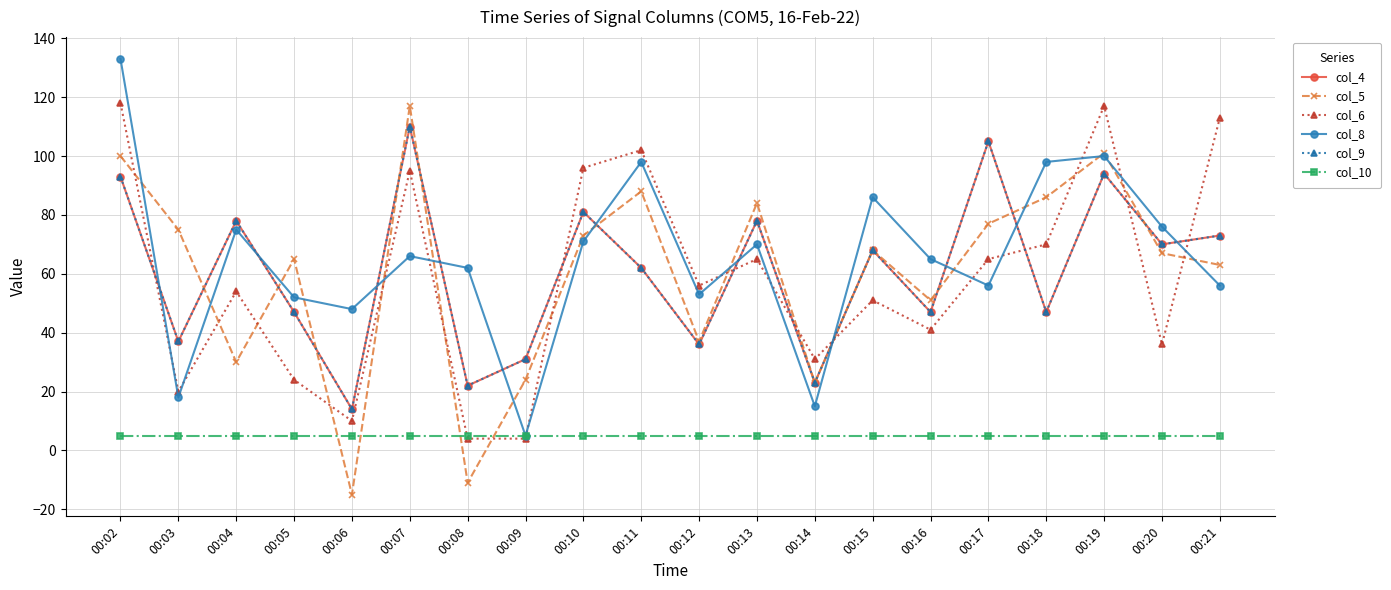

Reading right to left, what are all the values shown in this chart?

col_4: 00:21=73	00:20=70	00:19=94	00:18=47	00:17=105	00:16=47	00:15=68	00:14=23	00:13=78	00:12=36	00:11=62	00:10=81	00:09=31	00:08=22	00:07=110	00:06=14	00:05=47	00:04=78	00:03=37	00:02=93
col_5: 00:21=63	00:20=67	00:19=101	00:18=86	00:17=77	00:16=51	00:15=68	00:14=23	00:13=84	00:12=37	00:11=88	00:10=73	00:09=24	00:08=-11	00:07=117	00:06=-15	00:05=65	00:04=30	00:03=75	00:02=100
col_6: 00:21=113	00:20=36	00:19=117	00:18=70	00:17=65	00:16=41	00:15=51	00:14=31	00:13=65	00:12=56	00:11=102	00:10=96	00:09=4	00:08=4	00:07=95	00:06=10	00:05=24	00:04=54	00:03=20	00:02=118
col_8: 00:21=56	00:20=76	00:19=100	00:18=98	00:17=56	00:16=65	00:15=86	00:14=15	00:13=70	00:12=53	00:11=98	00:10=71	00:09=5	00:08=62	00:07=66	00:06=48	00:05=52	00:04=75	00:03=18	00:02=133
col_9: 00:21=73	00:20=70	00:19=94	00:18=47	00:17=105	00:16=47	00:15=68	00:14=23	00:13=78	00:12=36	00:11=62	00:10=81	00:09=31	00:08=22	00:07=110	00:06=14	00:05=47	00:04=78	00:03=37	00:02=93
col_10: 00:21=5	00:20=5	00:19=5	00:18=5	00:17=5	00:16=5	00:15=5	00:14=5	00:13=5	00:12=5	00:11=5	00:10=5	00:09=5	00:08=5	00:07=5	00:06=5	00:05=5	00:04=5	00:03=5	00:02=5